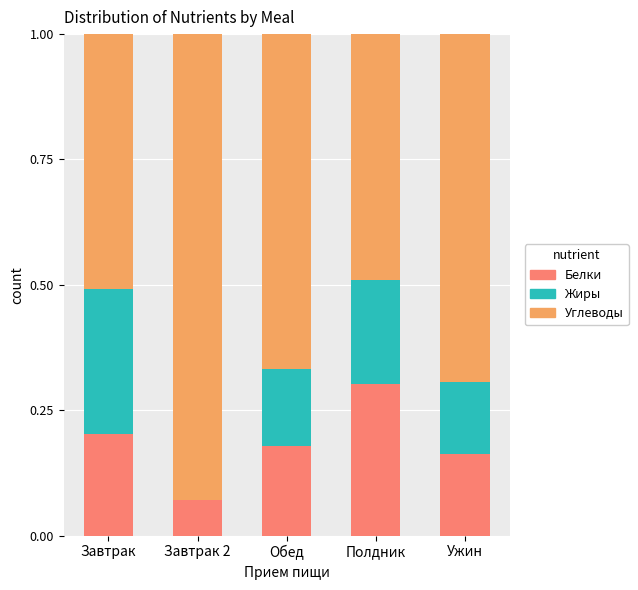

How many categories are shown in the chart?

5